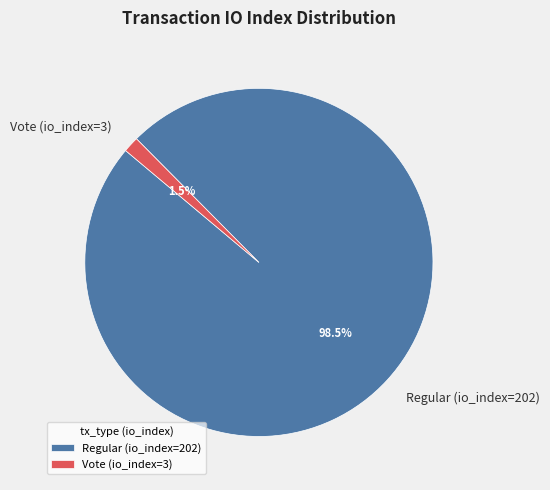

Which category has the smallest portion of the pie?

Vote (io_index=3)